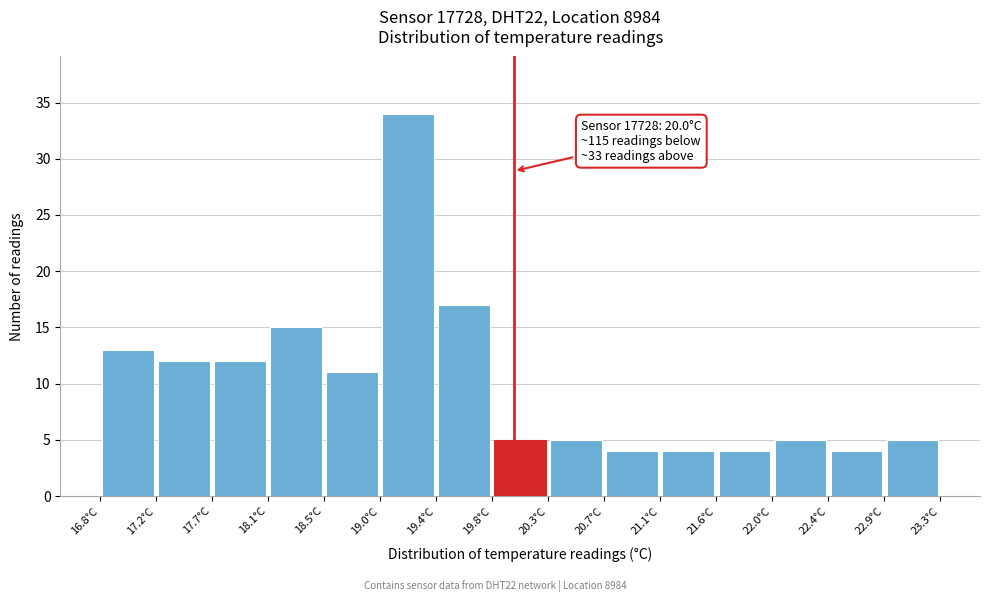

Over which range of the x-axis is the bar tallest?

18.95 to 19.40